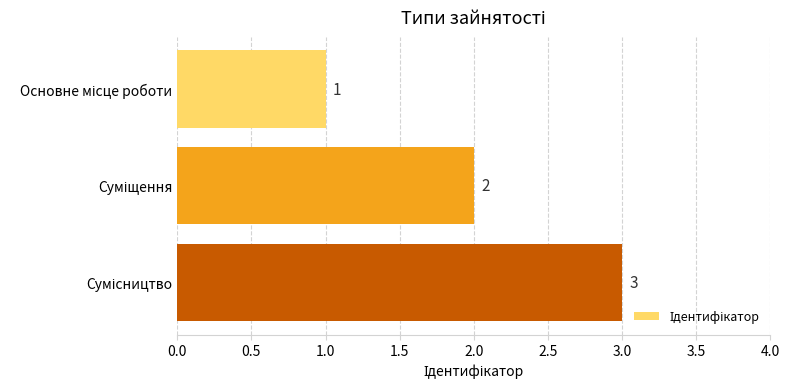

How many values are between 1 and 3?

3